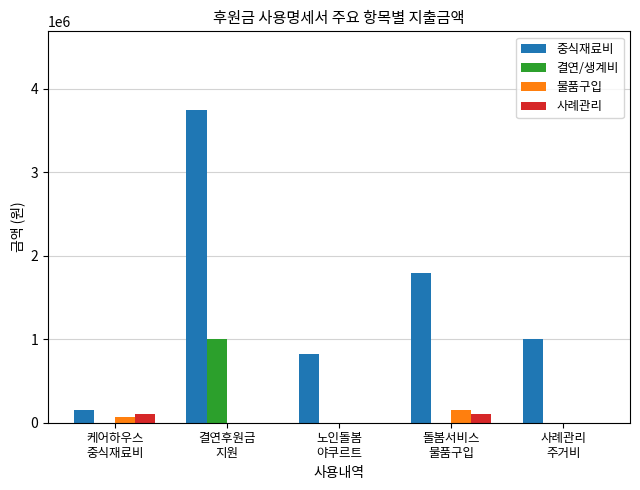

What is the sum of all 중식재료비 values?

7514807